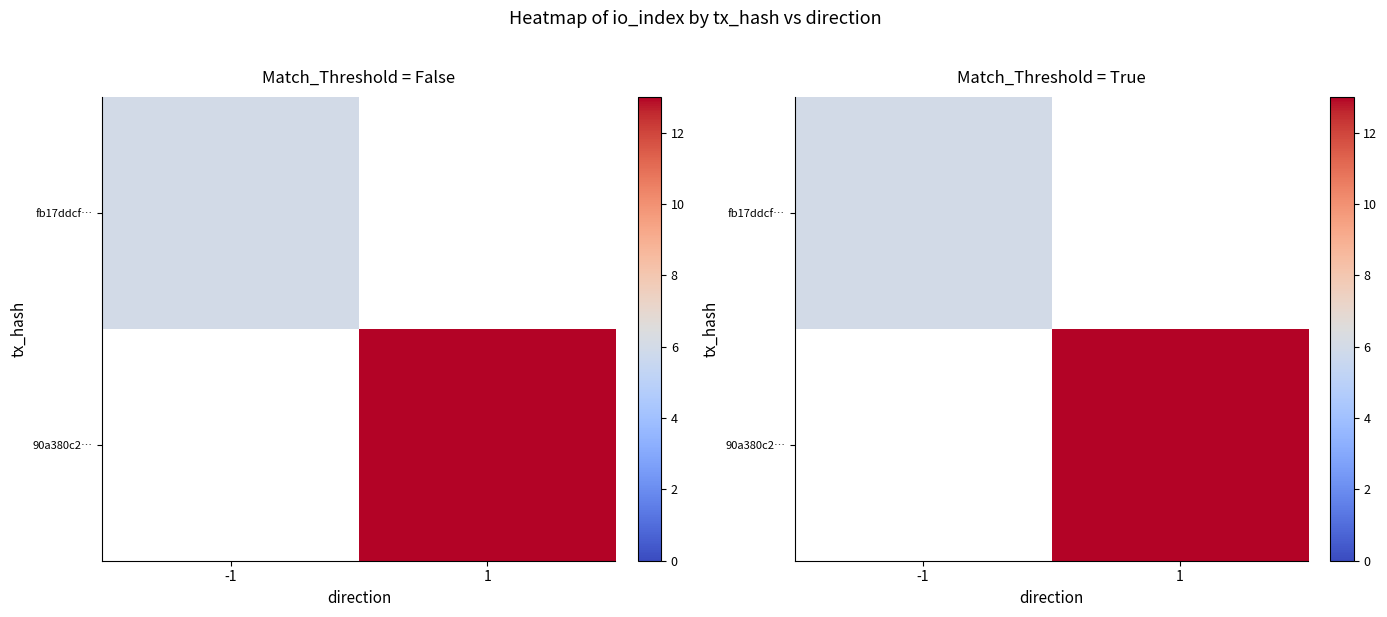

The value of 90a380c2… at 1 is 13. True or false?

True